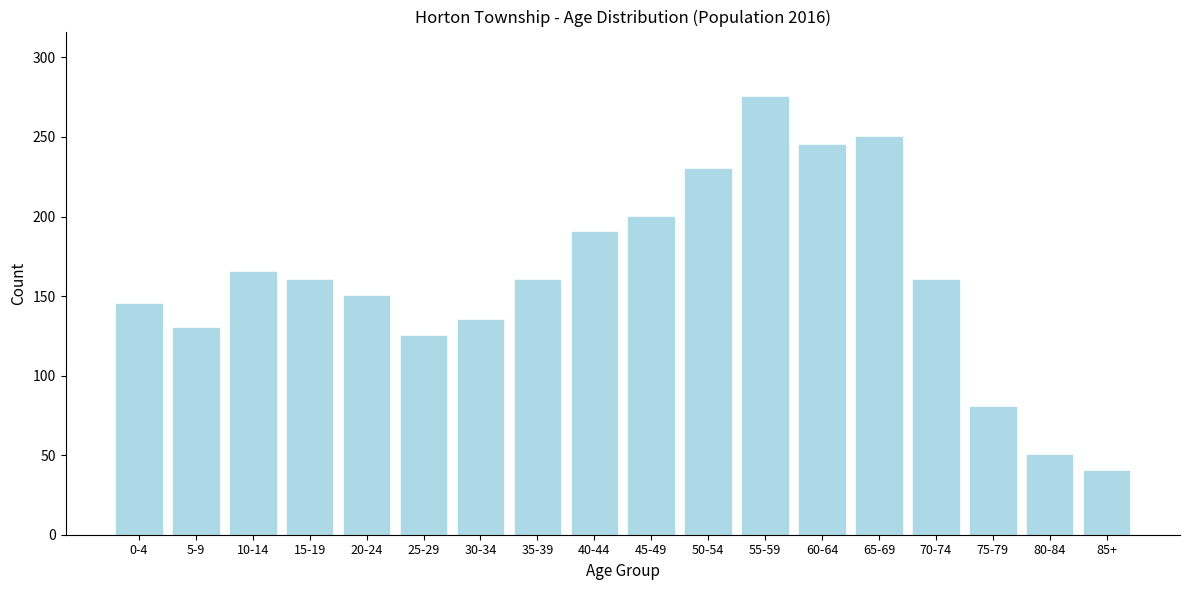

Reading right to left, transcribe all the data shown in this chart.

85+=40	80-84=50	75-79=80	70-74=160	65-69=250	60-64=245	55-59=275	50-54=230	45-49=200	40-44=190	35-39=160	30-34=135	25-29=125	20-24=150	15-19=160	10-14=165	5-9=130	0-4=145